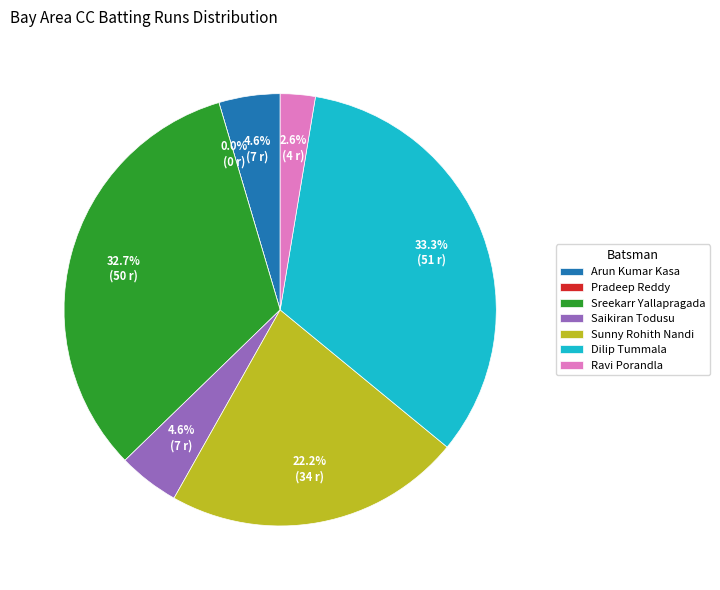

Do Pradeep Reddy and Arun Kumar Kasa together represent more than half of the pie?

No